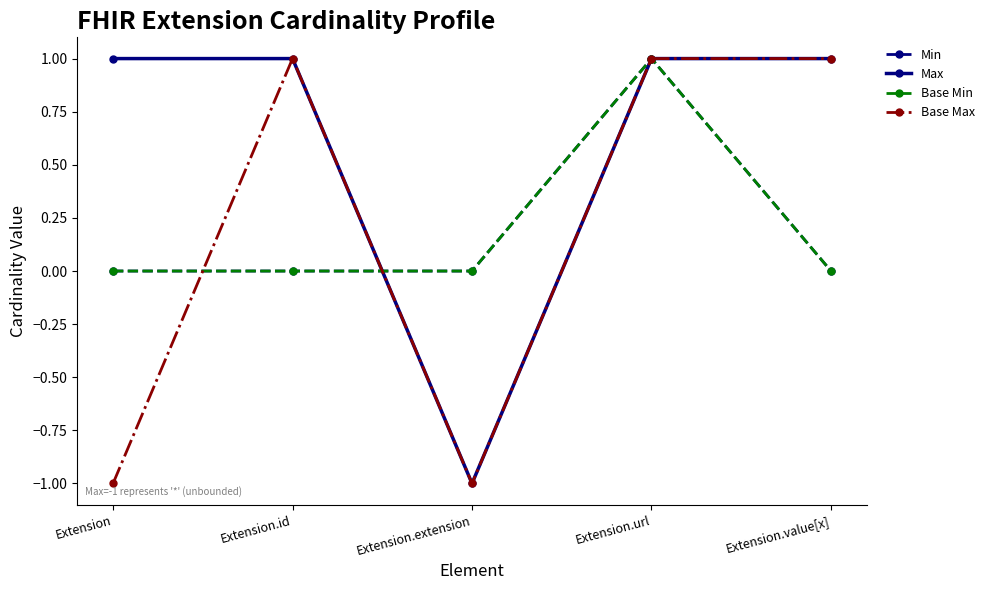

Is this an area chart (filled region under the line)?

No